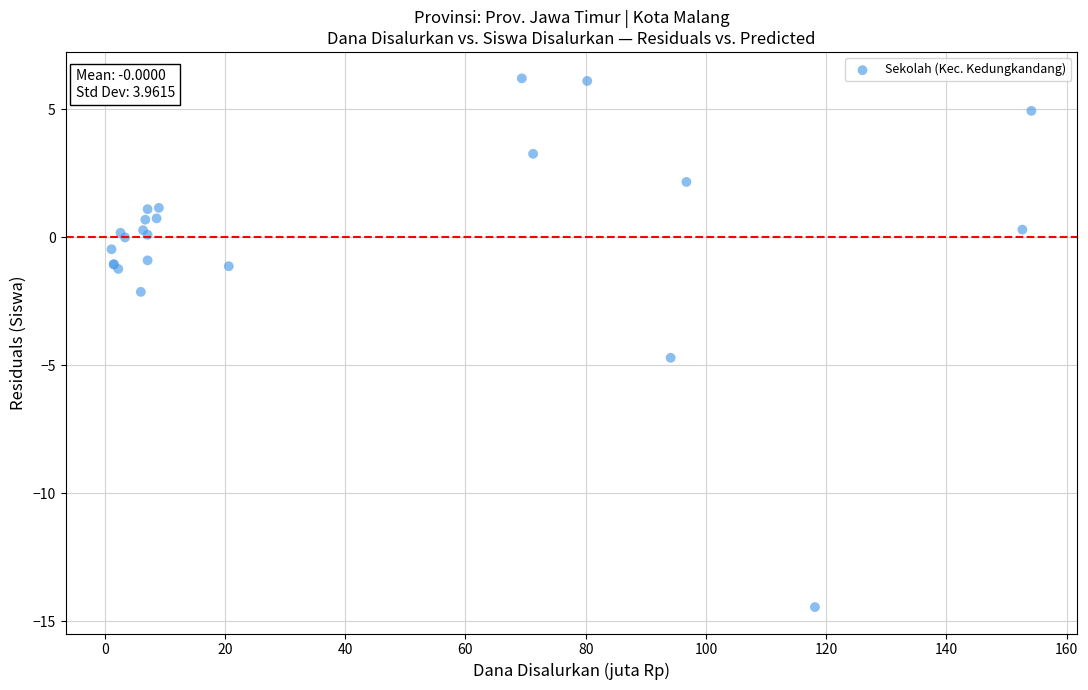

What Y value in the scatter plot is closest to -4?

-4.7